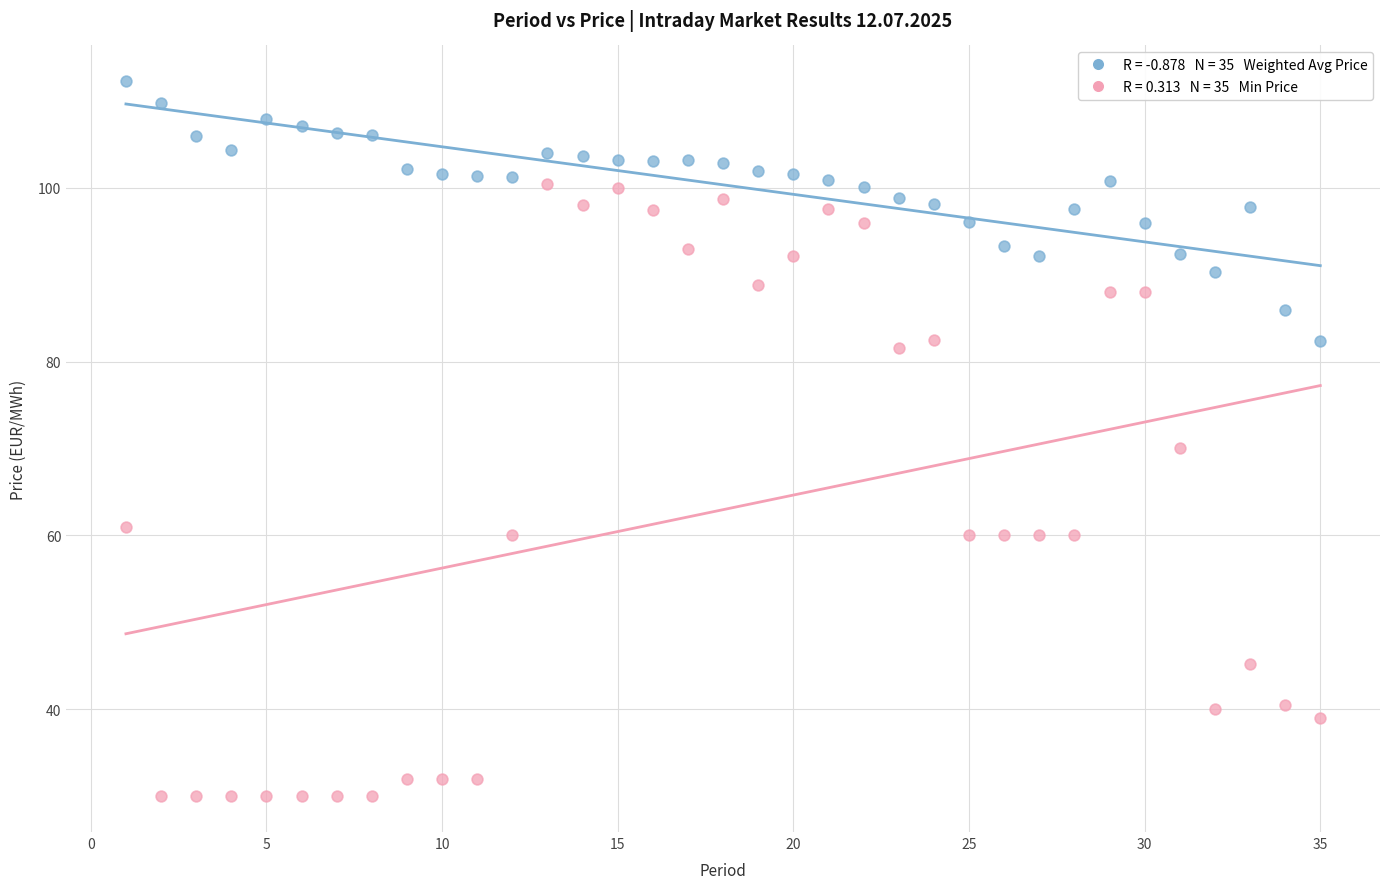

Across all data points, what is the range of Y values (max minus min)?

82.3